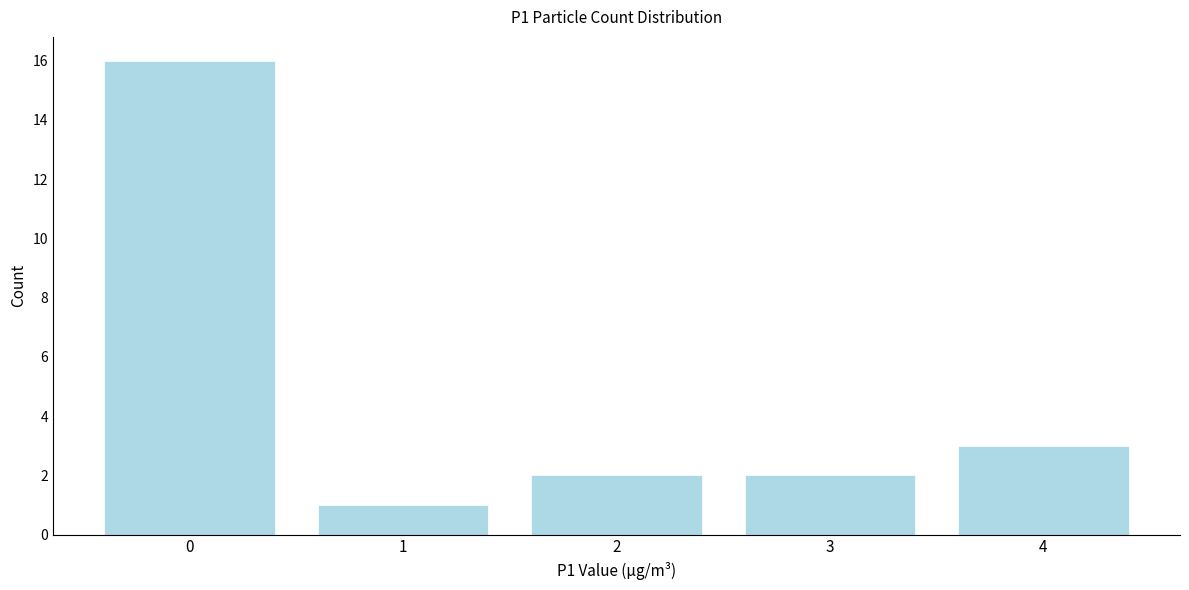

Reading left to right, extract all data points from this chart.

16	1	2	2	3